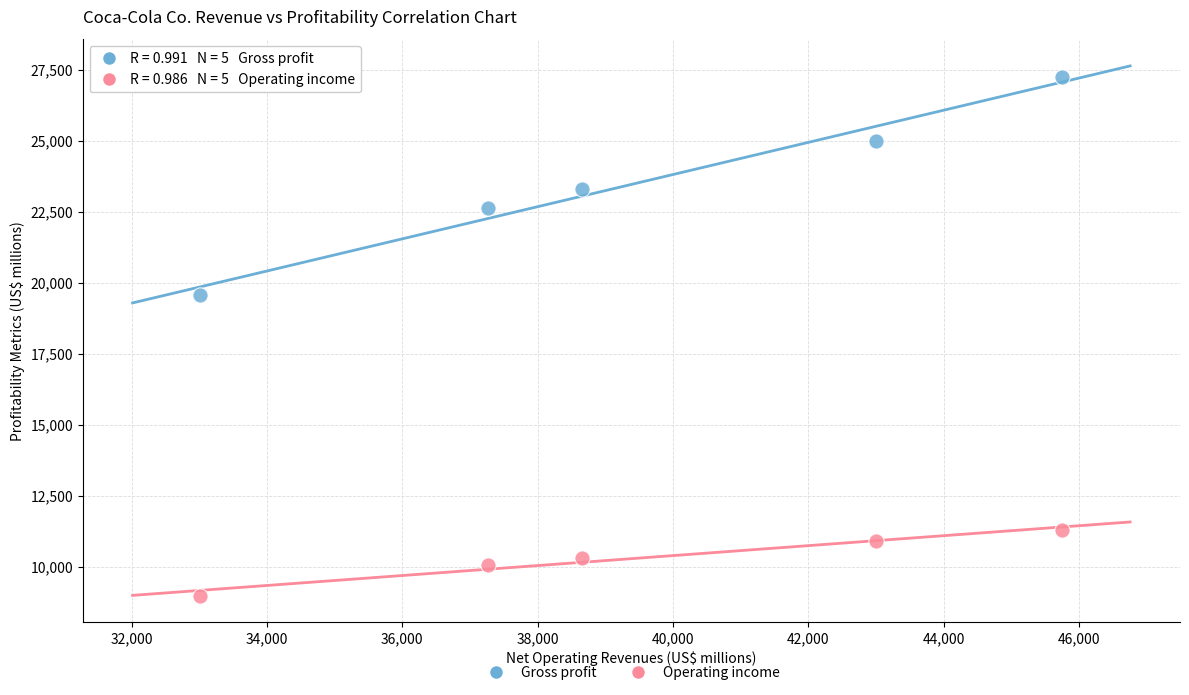

Which series contains the highest Y value?

Gross profit